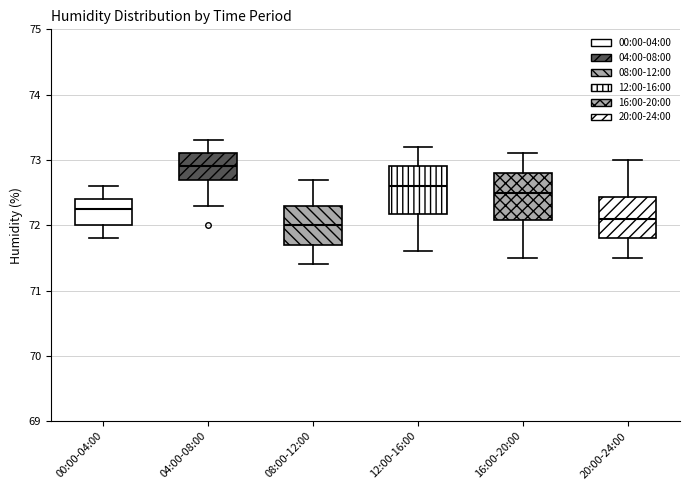

Reading left to right, transcribe this box plot: for each box, give where its median line is, the range the box spans, and where its two whiskers end, as read against the y-axis. The values are not printed on the chart, so give them approximately, as read against the axis.

00:00-04:00: median 72.3, box 72.0 to 72.4, whiskers 71.8 to 72.6
04:00-08:00: median 72.9, box 72.7 to 73.1, whiskers 72.3 to 73.3
08:00-12:00: median 72.0, box 71.7 to 72.3, whiskers 71.4 to 72.7
12:00-16:00: median 72.6, box 72.2 to 72.9, whiskers 71.6 to 73.2
16:00-20:00: median 72.5, box 72.1 to 72.8, whiskers 71.5 to 73.1
20:00-24:00: median 72.1, box 71.8 to 72.4, whiskers 71.5 to 73.0